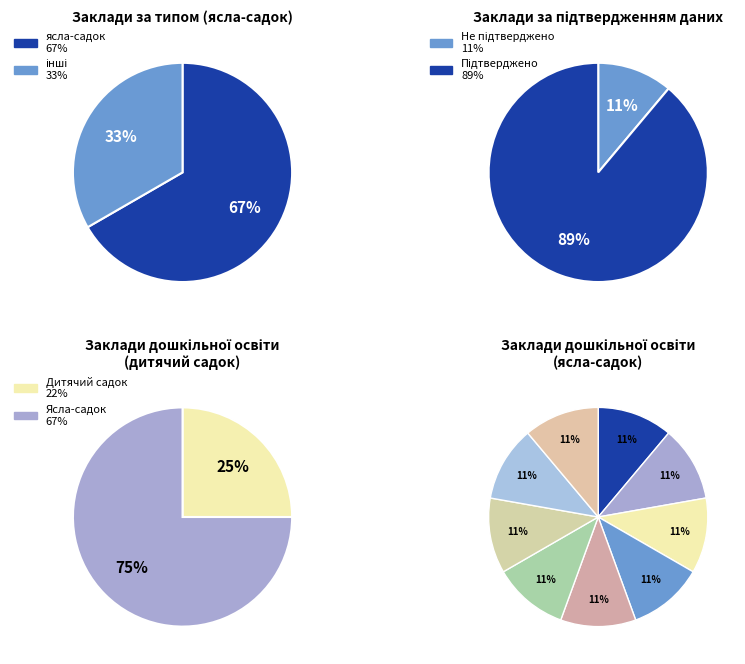

The ЗДО №8 "Метелик" slice represents 11% of the pie. True or false?

True